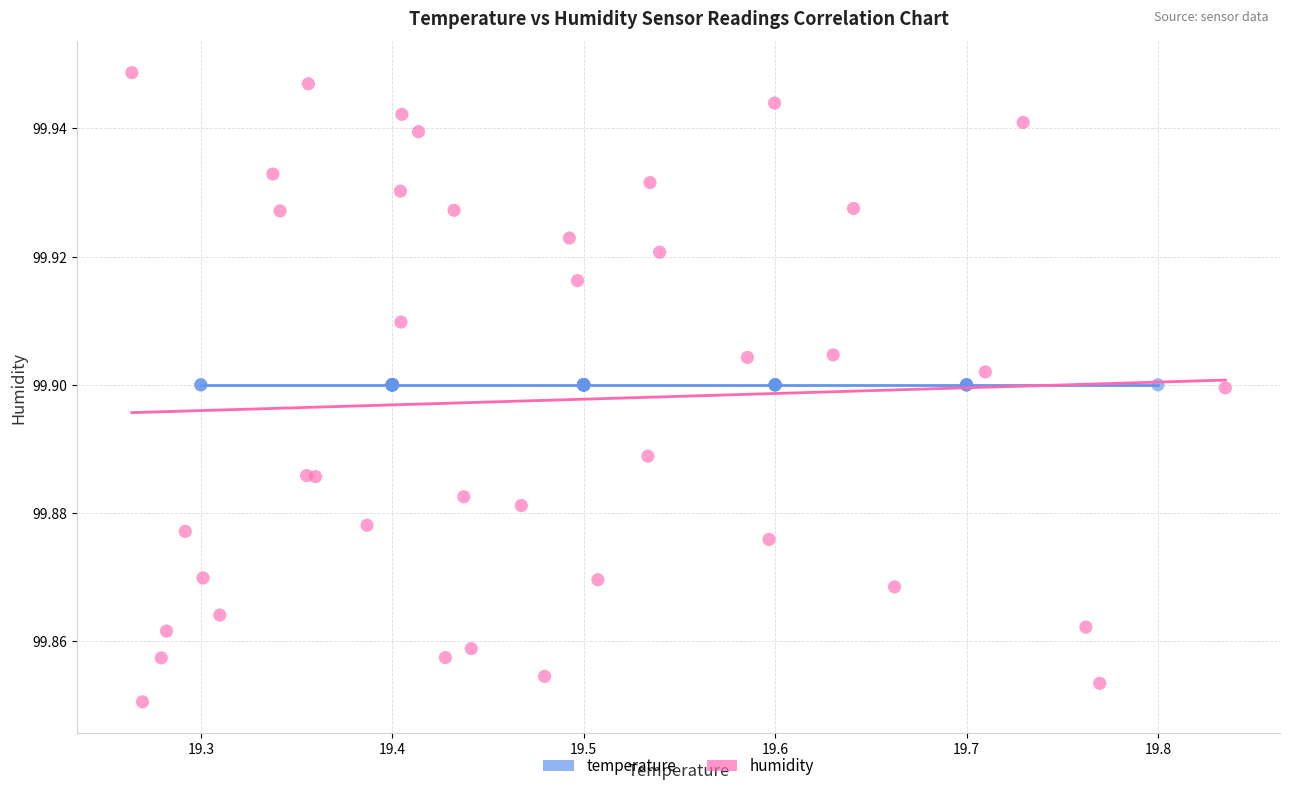

Which series reaches the minimum Y coordinate?

humidity